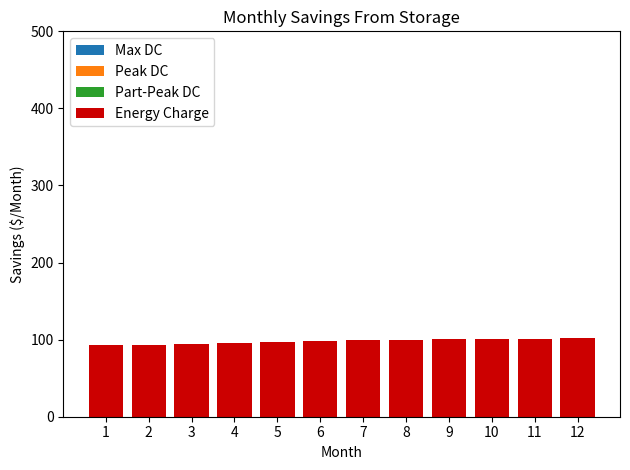

True or false: the data shows 50.3 at 11.

False